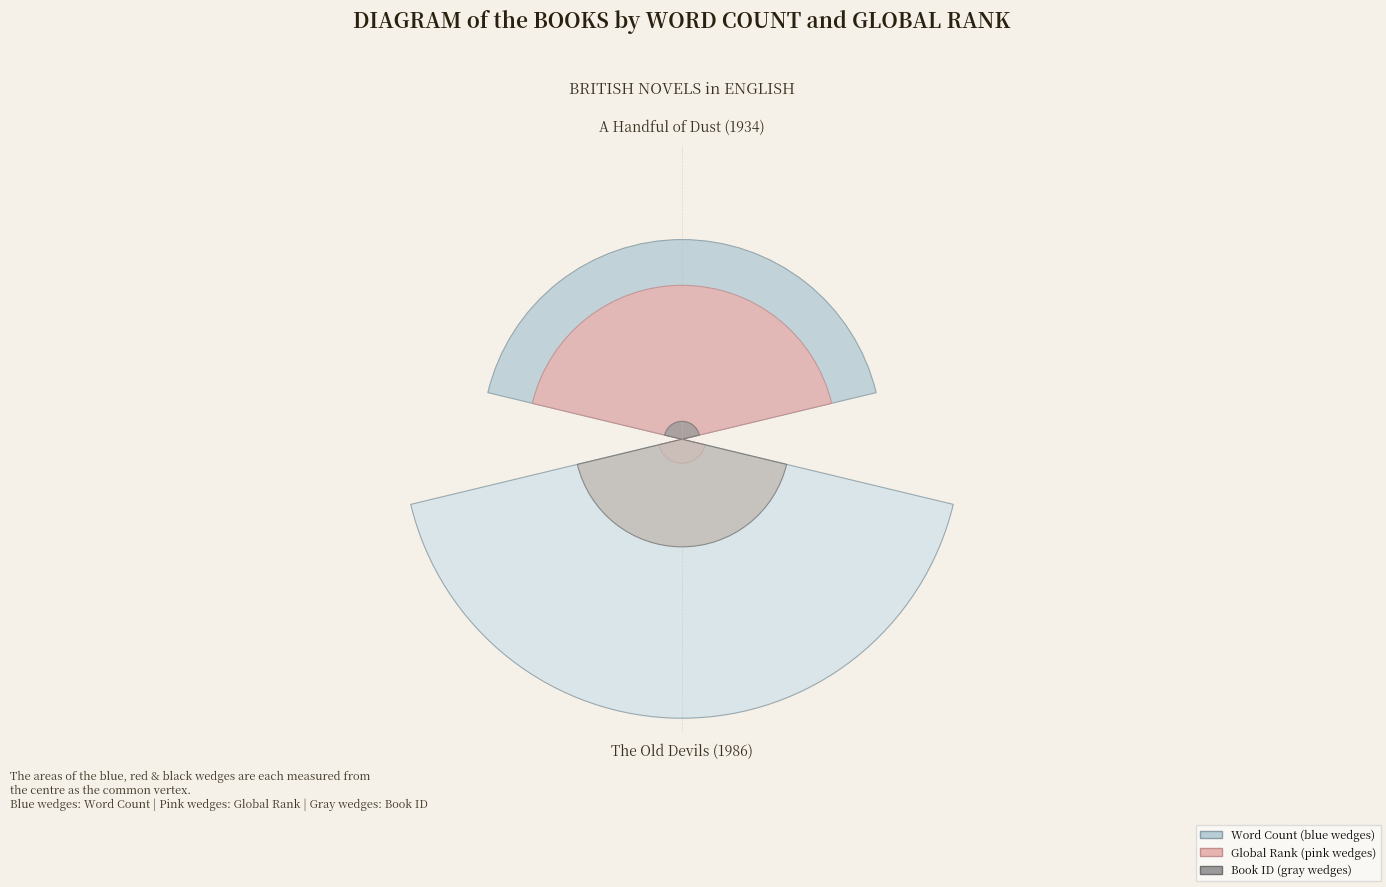

Are the bars grouped side by side (vs. stacked)?

Yes